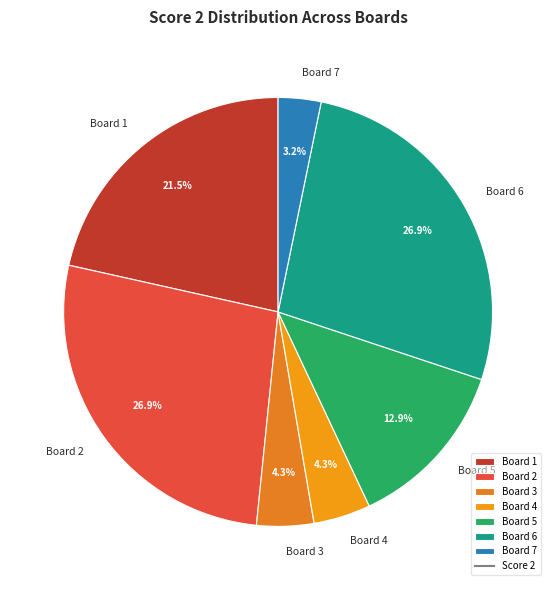

Is there any slice that represents more than half of the pie?

No